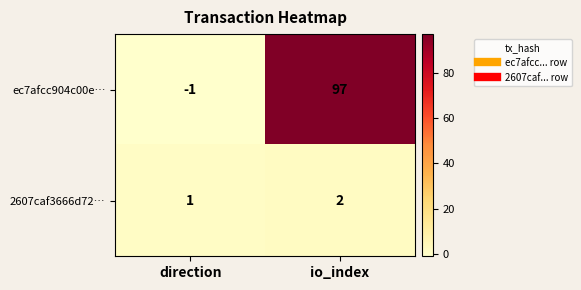

Reading right to left, transcribe all the data shown in this chart.

ec7afcc904c00e…: 97	-1
2607caf3666d72…: 2	1